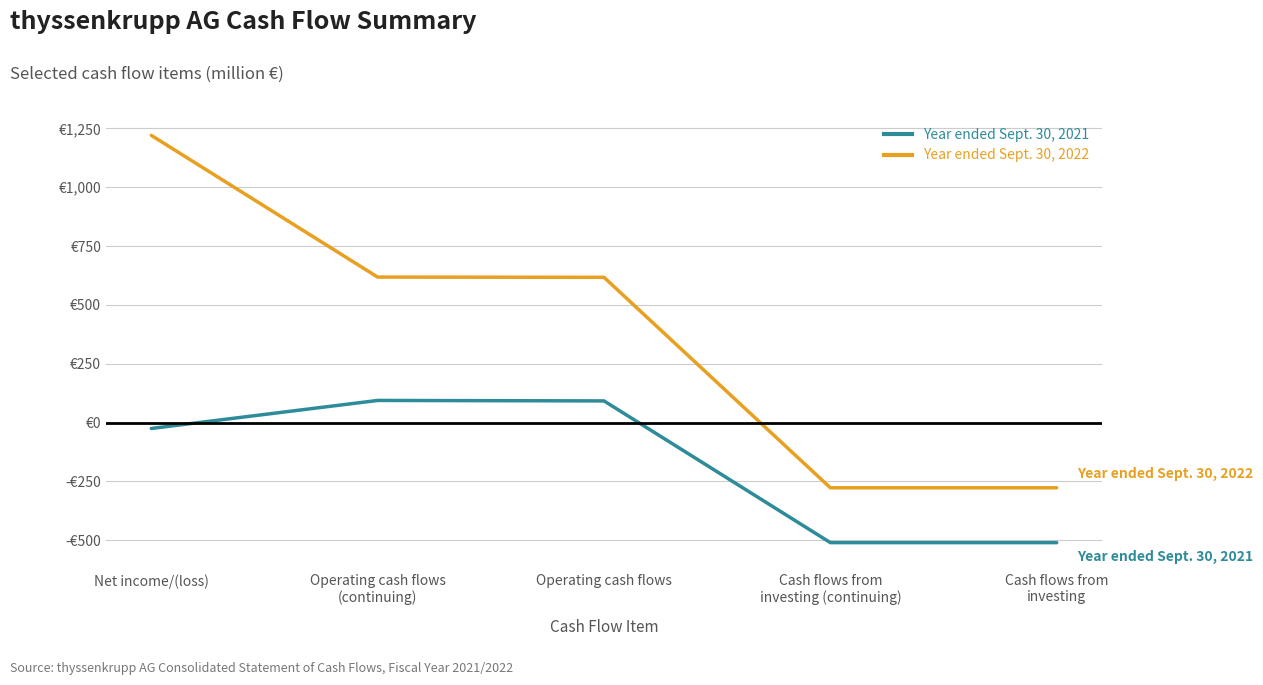

What is the value of the Year ended Sept. 30, 2022 point at the 3rd from the left?

617